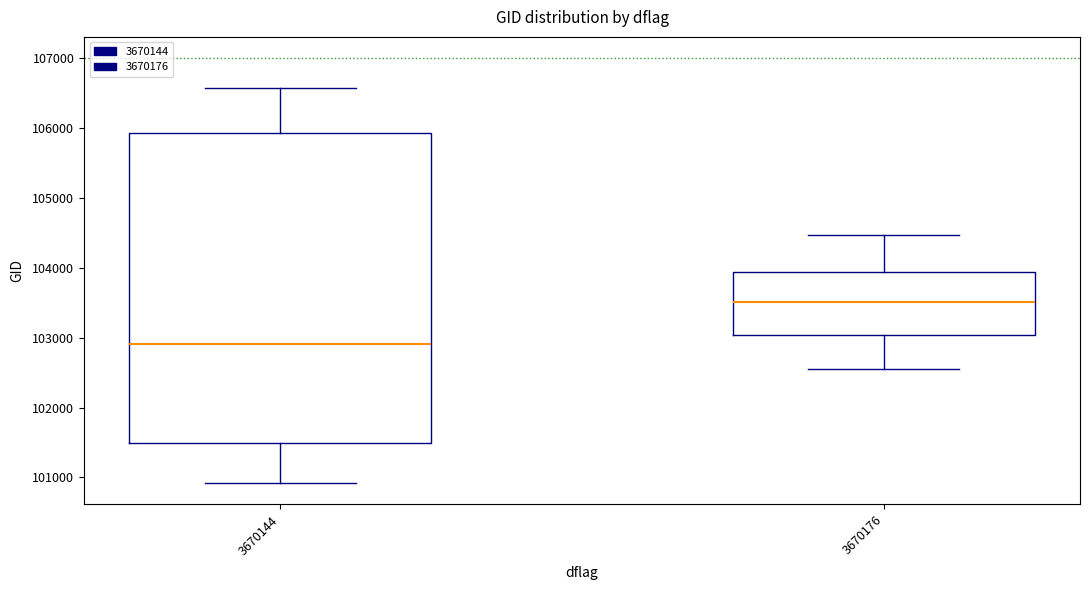

Reading left to right, read every box against the y-axis: the position of its median line, the range the box covers, and the ends of its whiskers. The values are not printed on the chart, so give them approximately, as read against the axis.

3670144: median 102900, box 101500 to 105900, whiskers 100900 to 106600
3670176: median 103500, box 103000 to 103900, whiskers 102600 to 104500